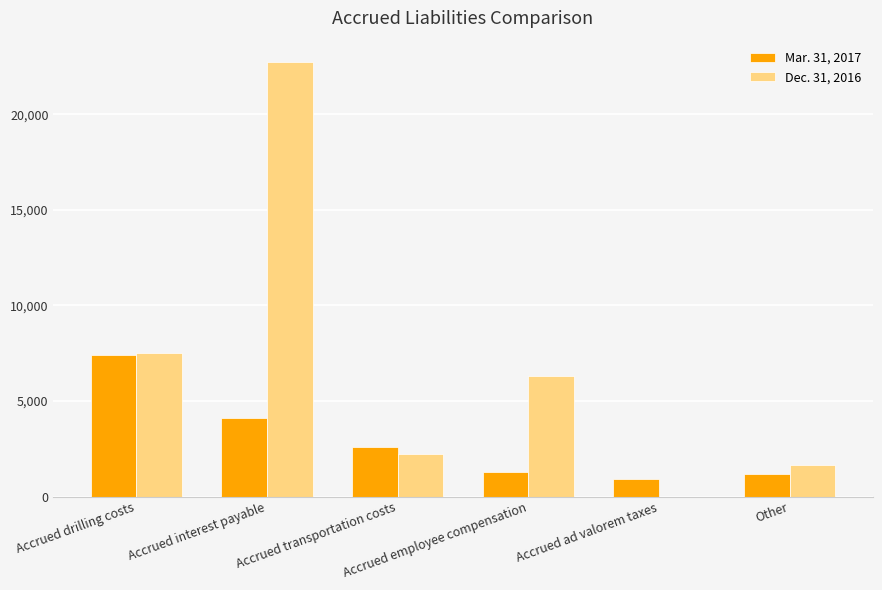

Reading right to left, transcribe all the data shown in this chart.

Mar. 31, 2017: Other=1158	Accrued ad valorem taxes=900	Accrued employee compensation=1280	Accrued transportation costs=2577	Accrued interest payable=4090	Accrued drilling costs=7393
Dec. 31, 2016: Other=1628	Accrued ad valorem taxes=0	Accrued employee compensation=6292	Accrued transportation costs=2227	Accrued interest payable=22721	Accrued drilling costs=7498